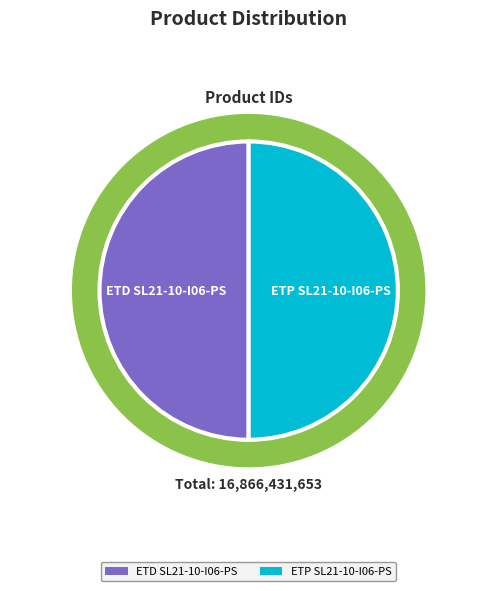

What is the smallest slice in the pie chart?

ETD SL21-10-I06-PS